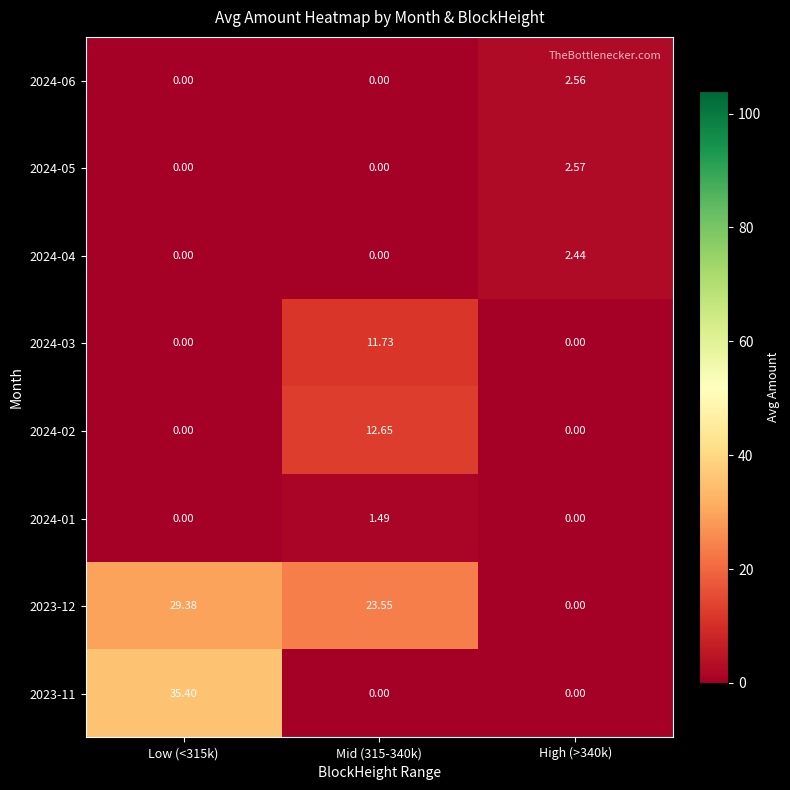

How many categories are shown in the chart?

3